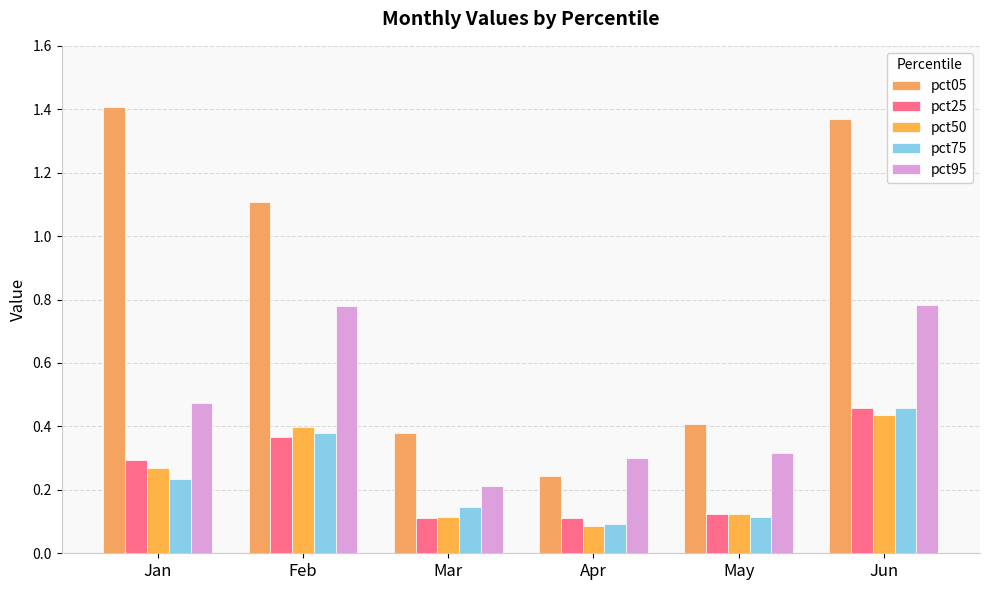

Which series has the largest total across all categories?

pct05